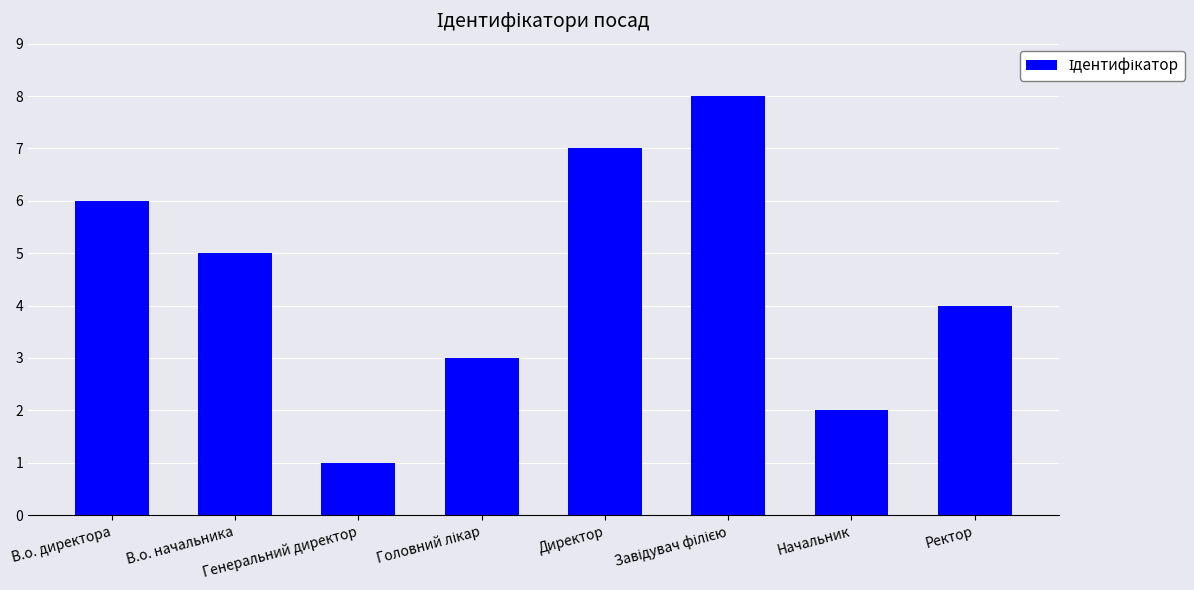

What is the difference between the maximum and minimum values?

7